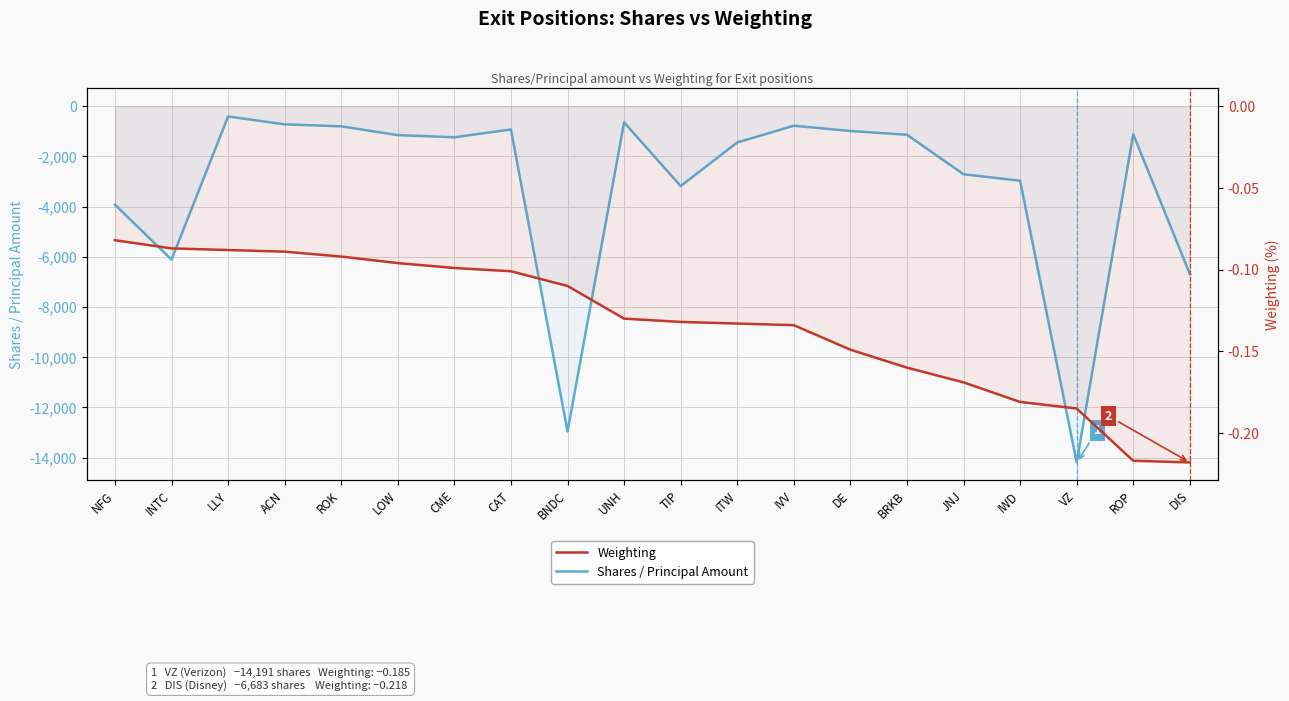

True or false: Weighting and Shares / Principal Amount intersect in this chart.

False